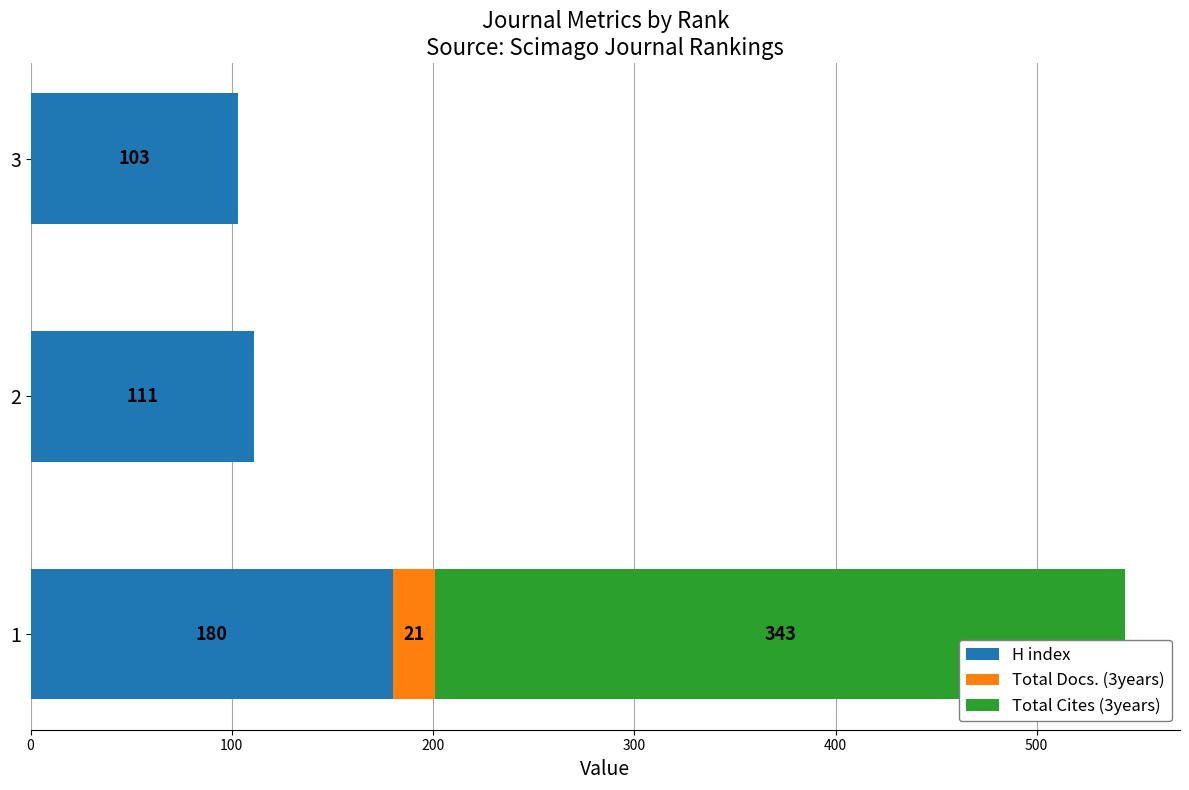

The H index series shows 111 at 2. True or false?

True